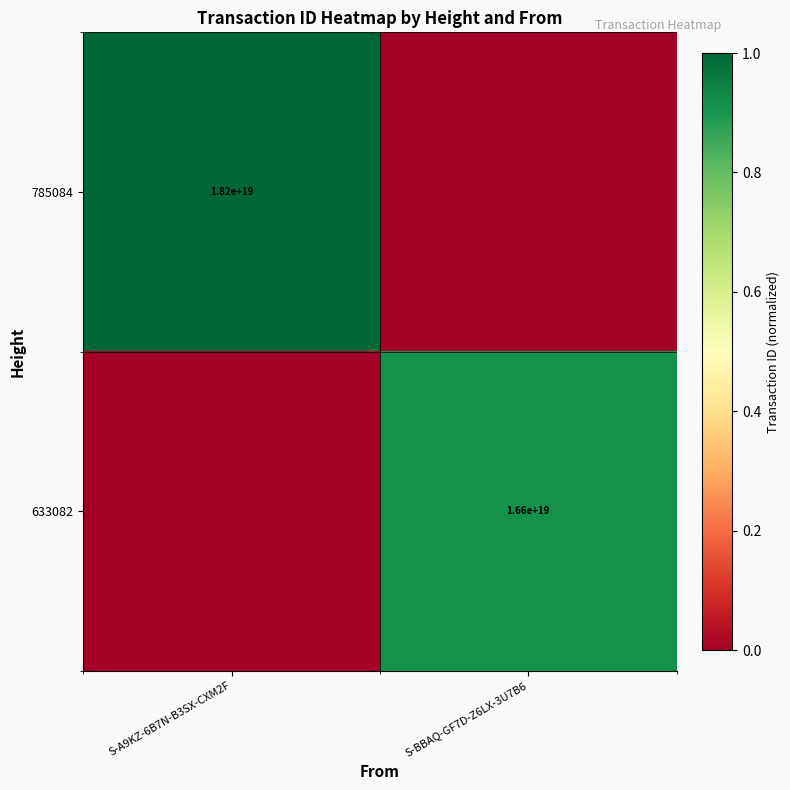

Is it true that 633082 equals 27074123583628898304 at S-BBAQ-GF7D-Z6LX-3U7B6?

False